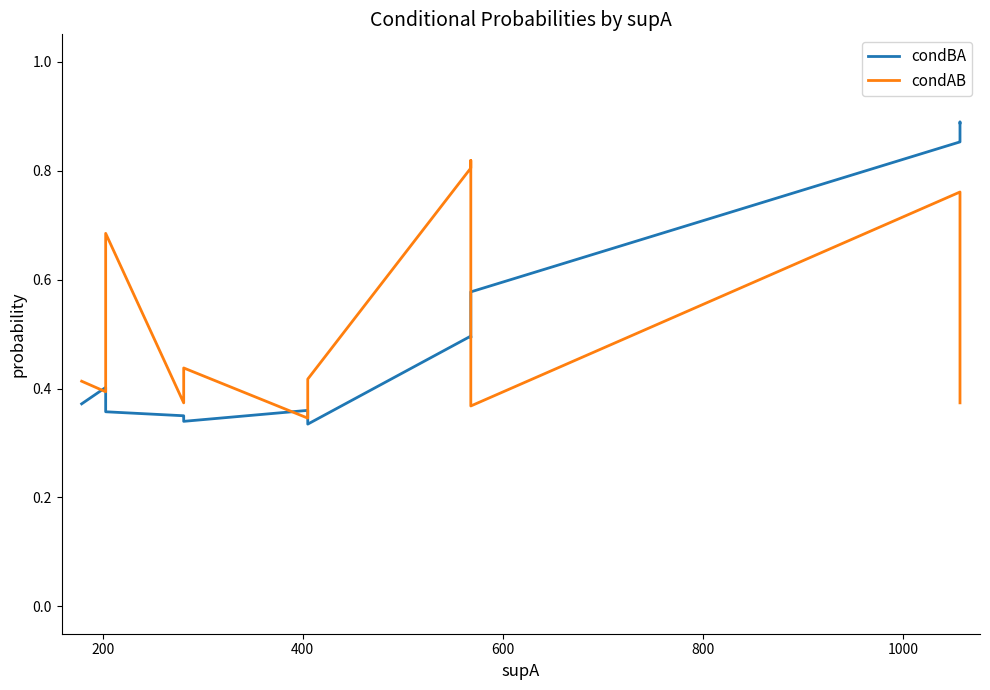

List the series in order of their peak value, highest first.

condBA, condAB